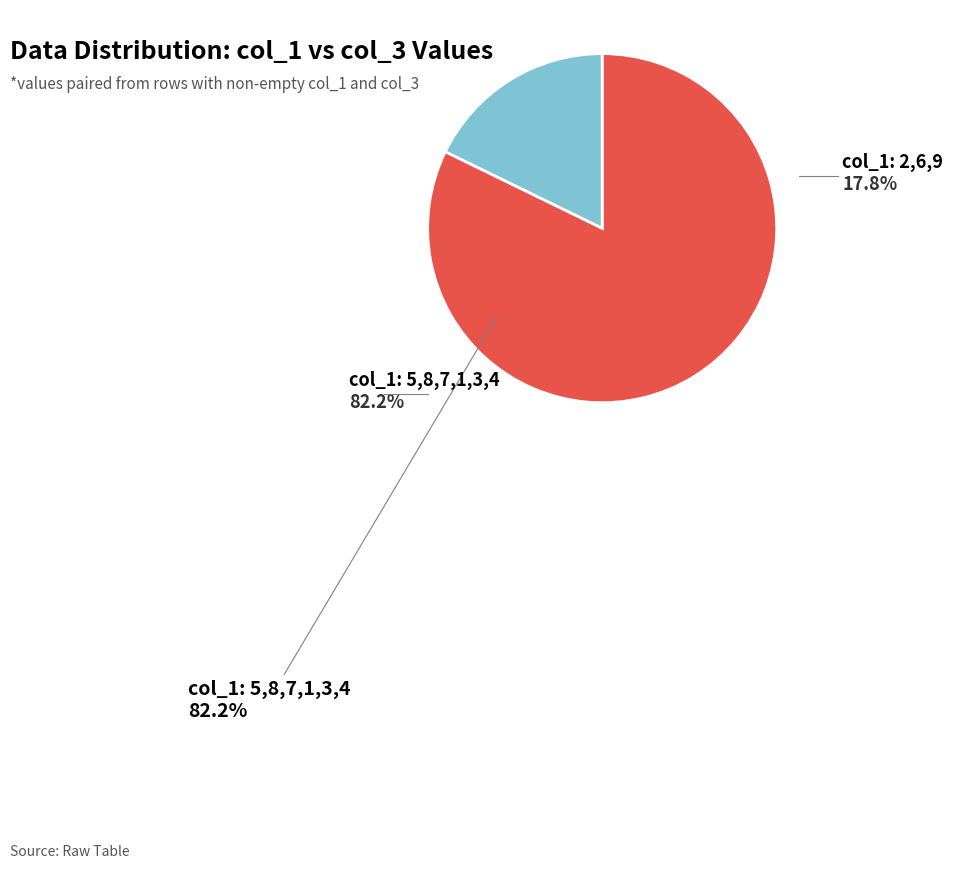

How many segments does this pie chart have?

2